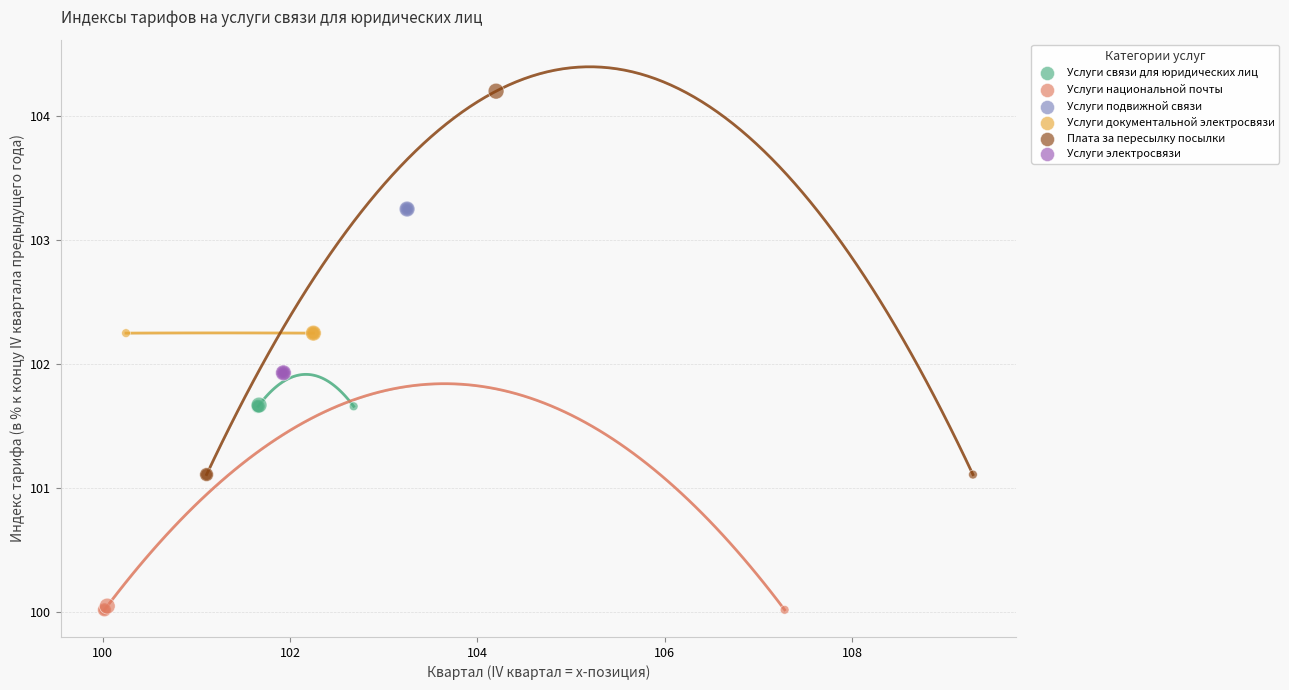

Which series contains the highest Y value?

Плата за пересылку посылки